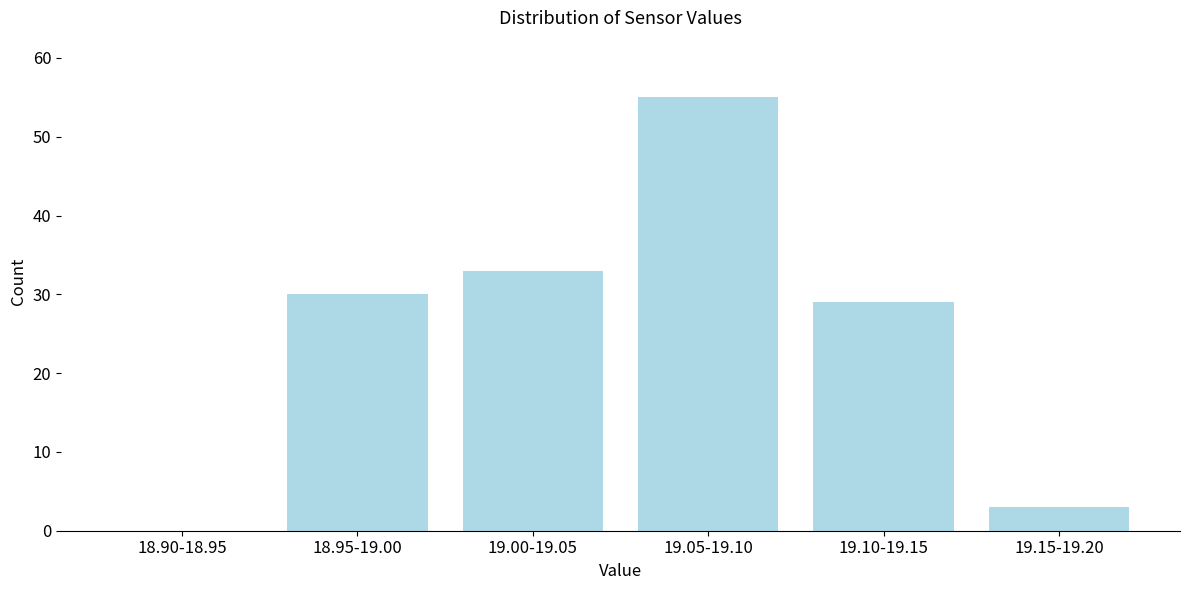

Reading right to left, list all the values displayed in this chart.

19.15-19.20=3	19.10-19.15=29	19.05-19.10=55	19.00-19.05=33	18.95-19.00=30	18.90-18.95=0